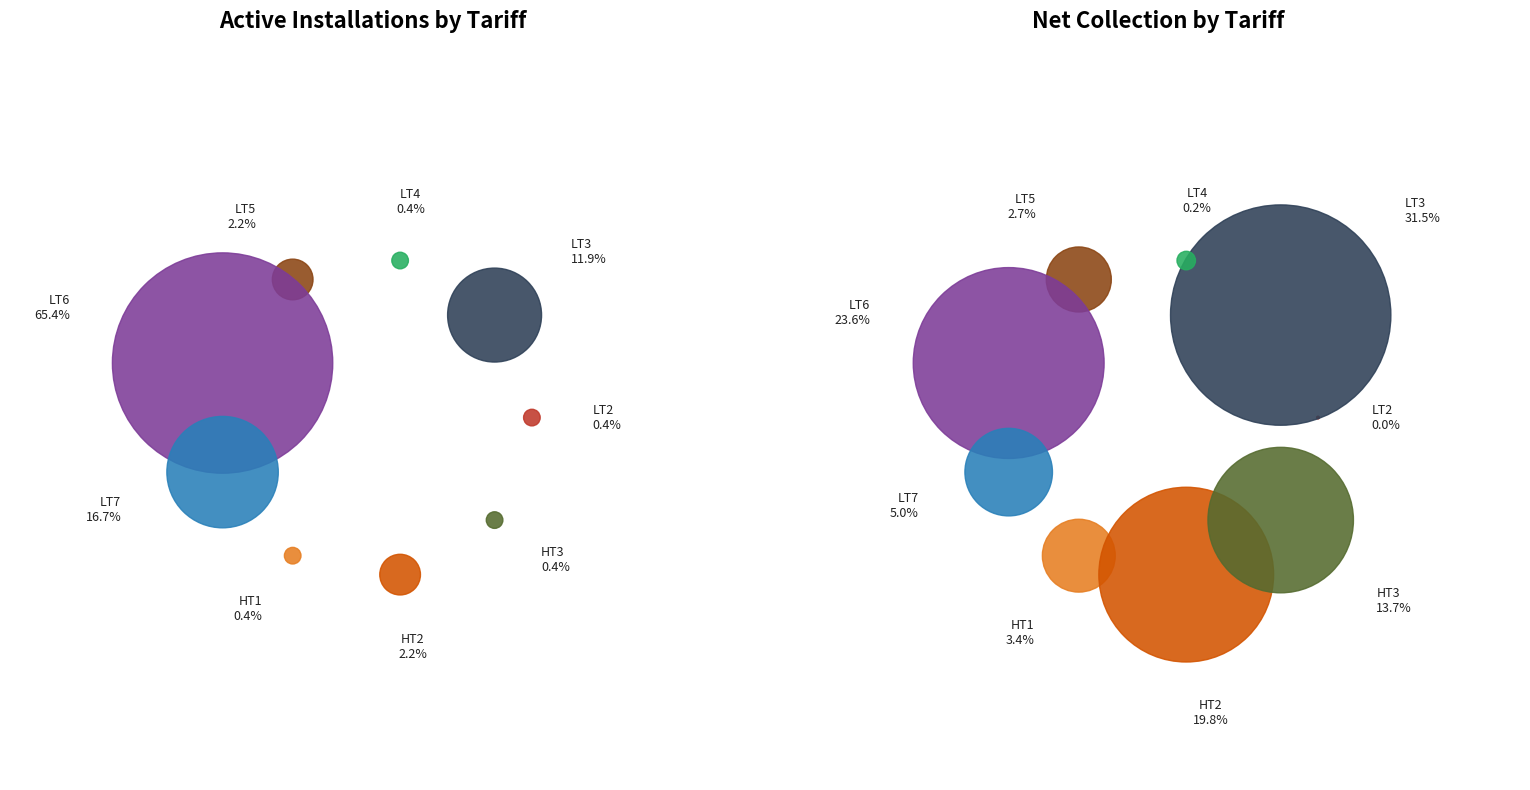

Is there a majority slice in this chart?

Yes